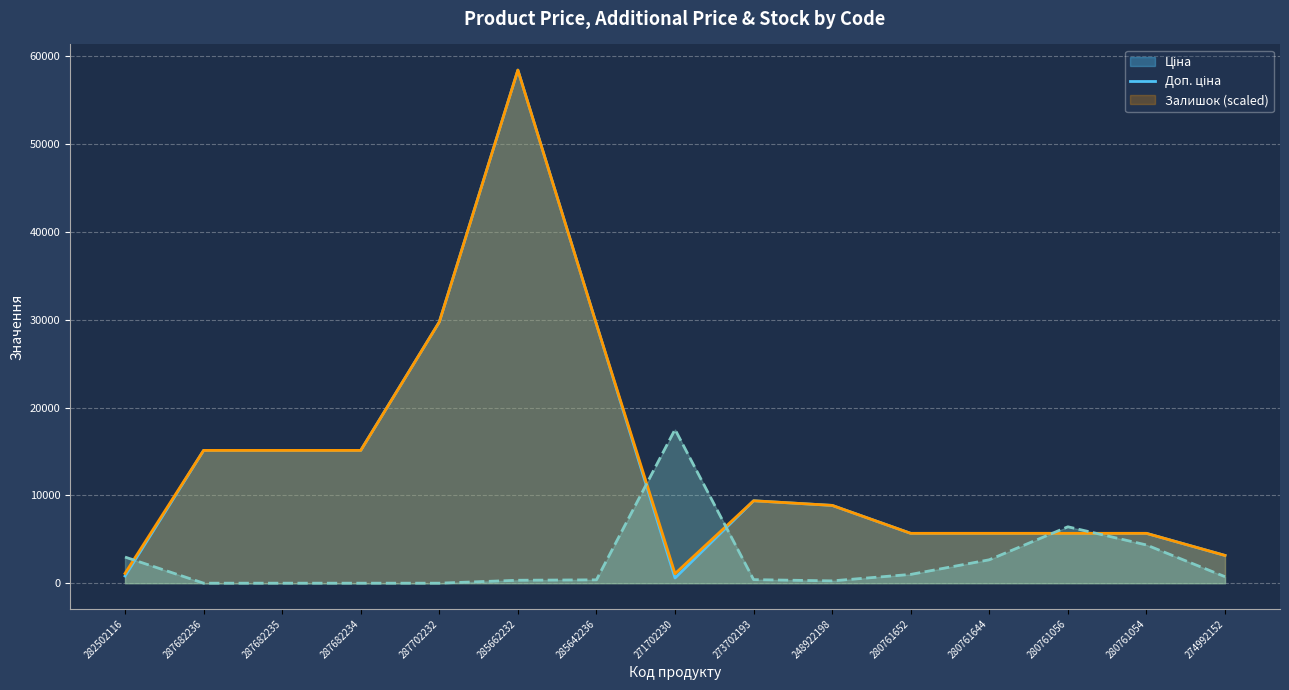

What is the label of the 8th point from the right?

271702230